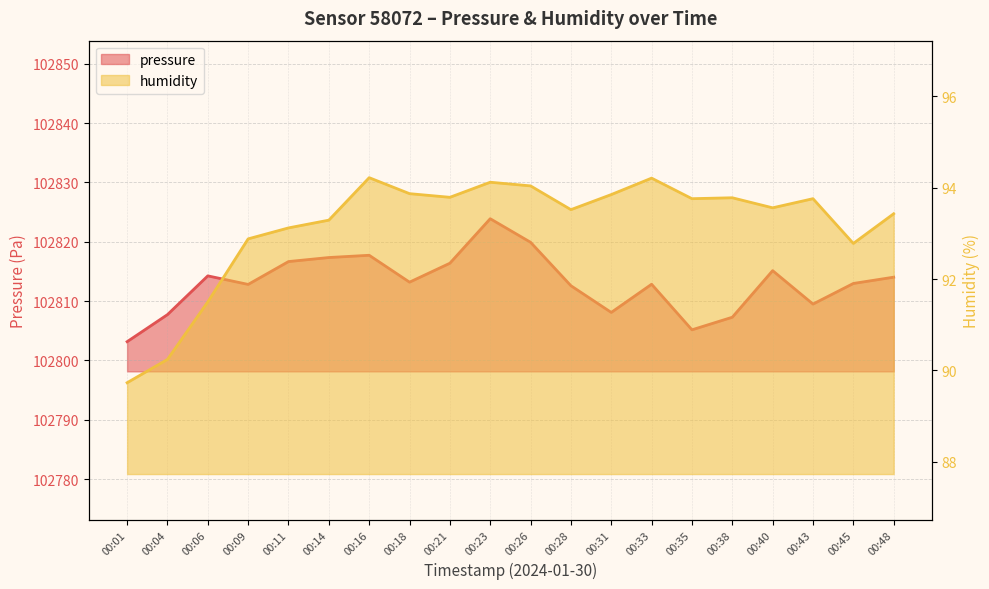

Rank the series at 00:40 from lowest to highest value.

humidity, pressure